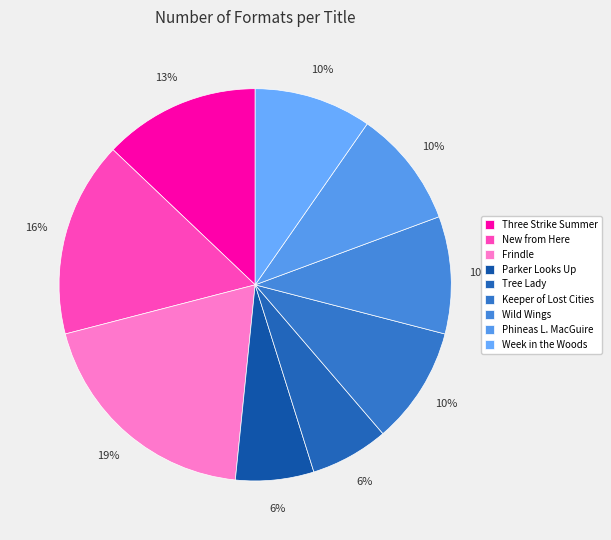

True or false: Frindle accounts for 19% of the total.

True